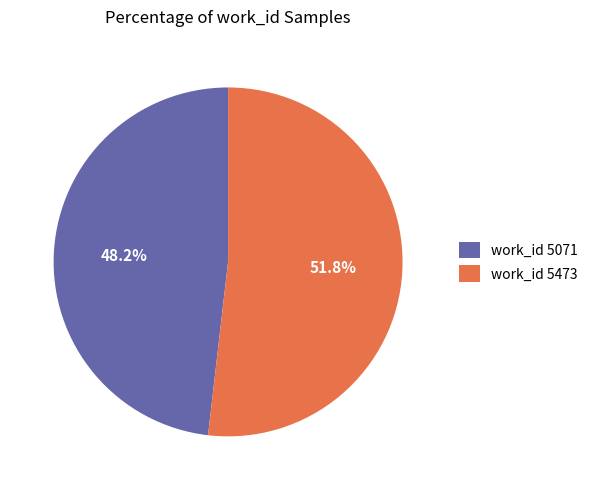

What is the ratio of the value at work_id 5071 to the value at work_id 5473?

0.9